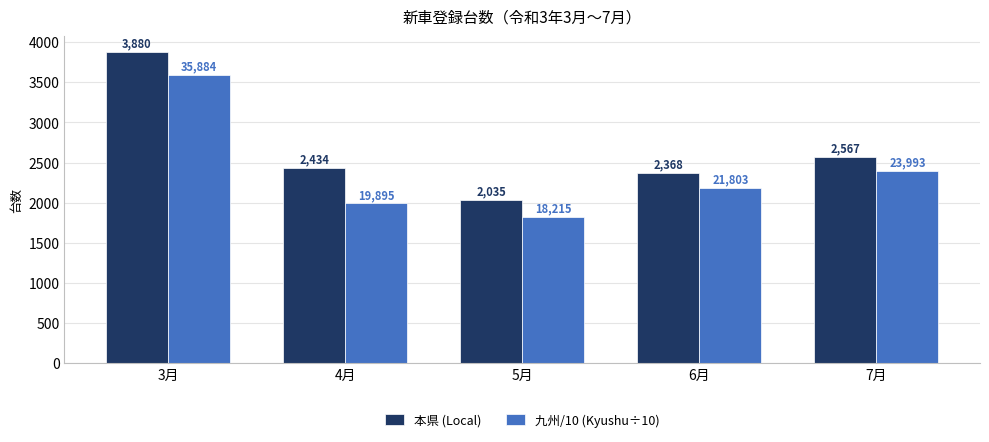

What is the maximum value shown in the chart?

3880.0